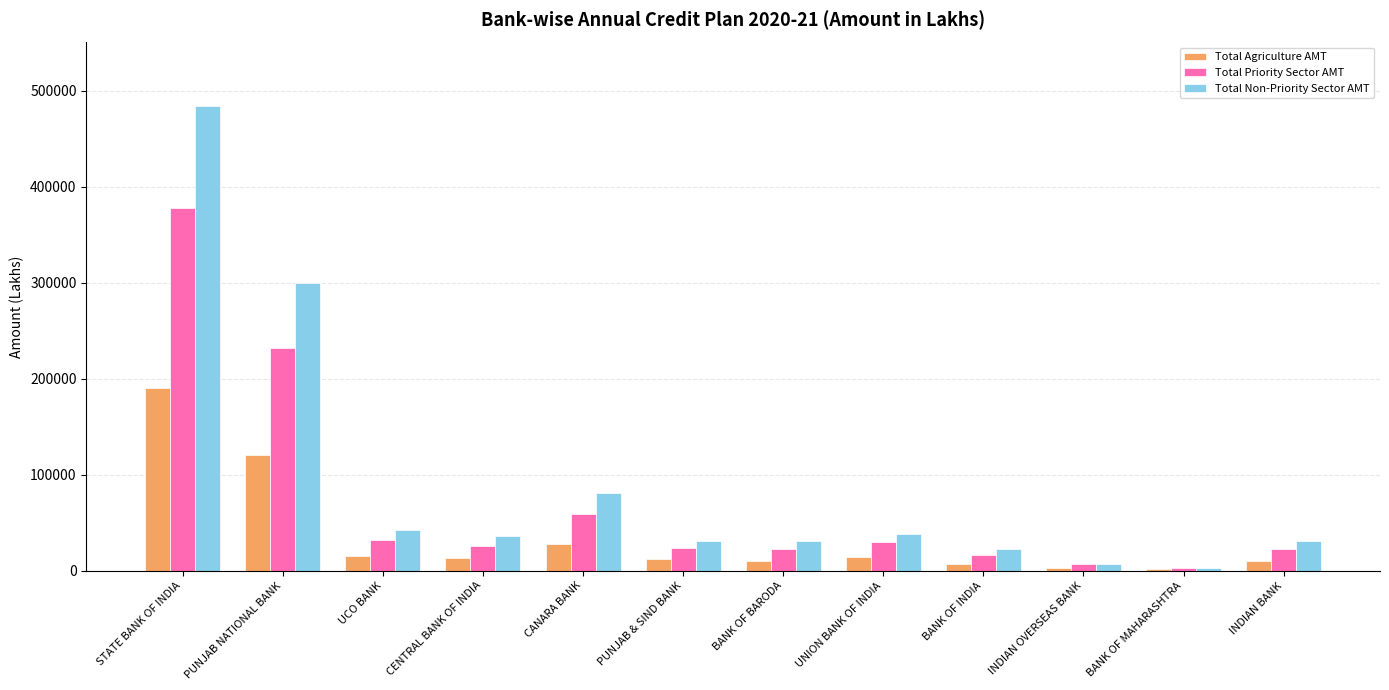

Where is Total Non-Priority Sector AMT nearest to the value 243339?

PUNJAB NATIONAL BANK